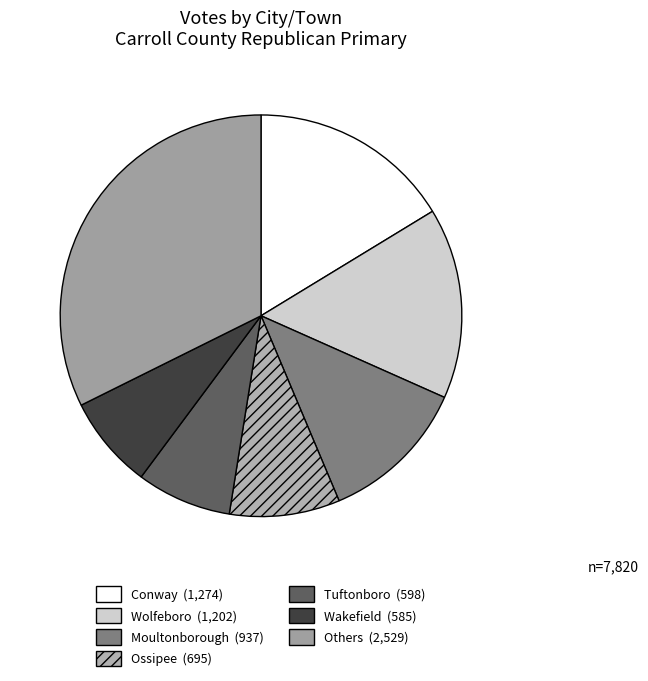

How many segments does this pie chart have?

7